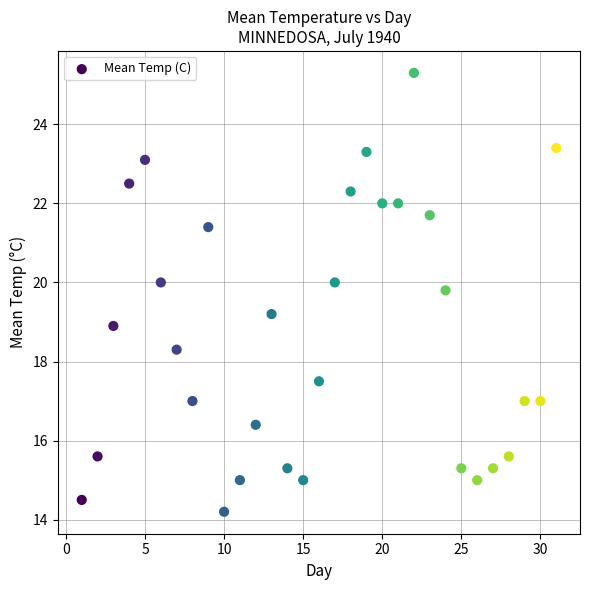

What is the range of Y values (max minus min)?

11.1